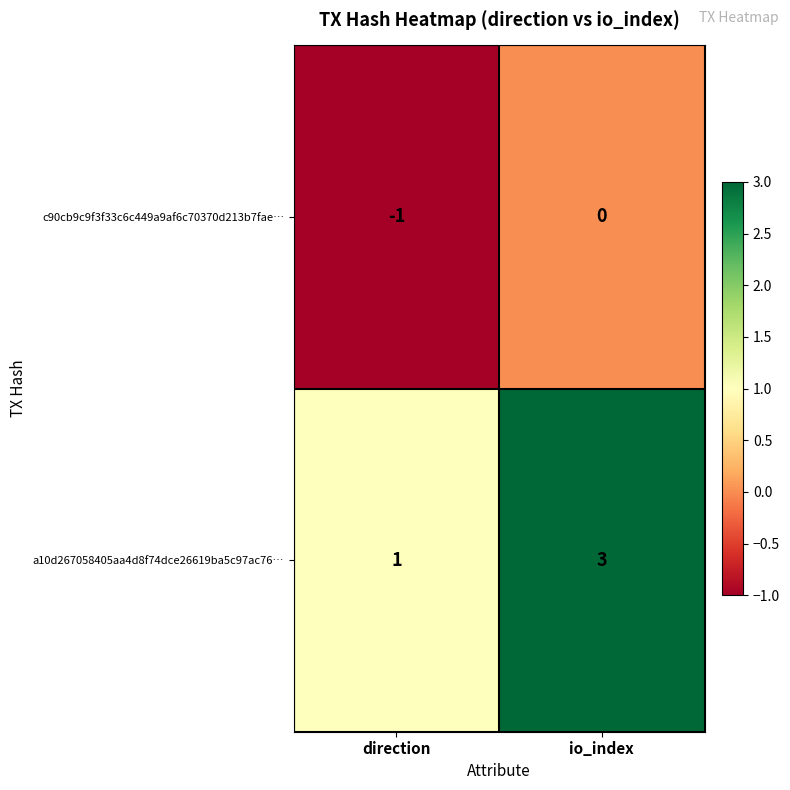

Rank the series by their maximum value, from lowest to highest.

c90cb9c9f3f33c6c449a9af6c70370d213b7fae…, a10d267058405aa4d8f74dce26619ba5c97ac76…